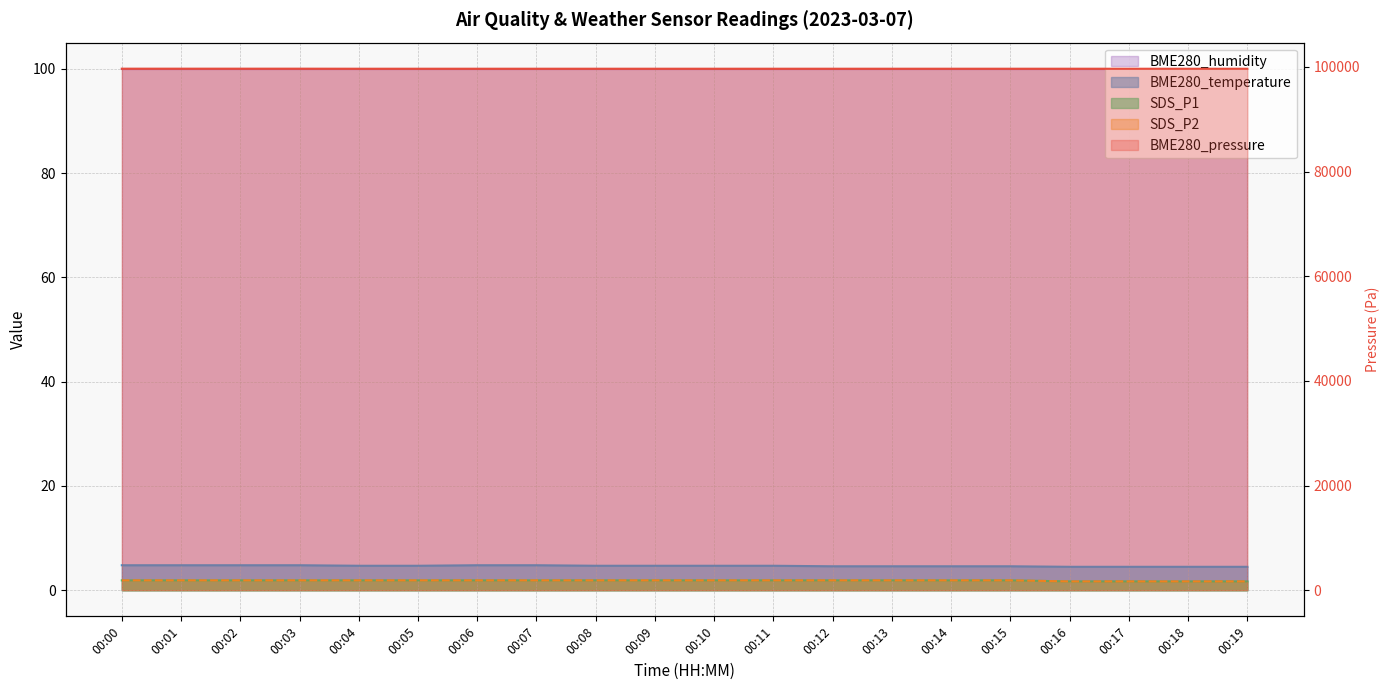

Reading left to right, transcribe all the data shown in this chart.

BME280_pressure: 00:00=99670.0	00:01=99670.0	00:02=99670.0	00:03=99670.0	00:04=99660.0	00:05=99660.0	00:06=99660.0	00:07=99660.0	00:08=99660.0	00:09=99660.0	00:10=99660.0	00:11=99660.0	00:12=99660.0	00:13=99660.0	00:14=99660.0	00:15=99660.0	00:16=99660.0	00:17=99660.0	00:18=99660.0	00:19=99660.0
BME280_temperature: 00:00=4.8	00:01=4.8	00:02=4.8	00:03=4.8	00:04=4.7	00:05=4.7	00:06=4.8	00:07=4.8	00:08=4.7	00:09=4.7	00:10=4.7	00:11=4.7	00:12=4.6	00:13=4.6	00:14=4.6	00:15=4.6	00:16=4.5	00:17=4.5	00:18=4.5	00:19=4.5
SDS_P1: 00:00=1.9	00:01=1.9	00:02=1.9	00:03=1.9	00:04=1.9	00:05=1.9	00:06=1.9	00:07=1.9	00:08=1.9	00:09=1.9	00:10=1.9	00:11=1.9	00:12=1.9	00:13=1.9	00:14=1.9	00:15=1.9	00:16=1.7	00:17=1.7	00:18=1.7	00:19=1.7
SDS_P2: 00:00=1.9	00:01=1.9	00:02=1.9	00:03=1.9	00:04=1.9	00:05=1.9	00:06=1.9	00:07=1.9	00:08=1.9	00:09=1.9	00:10=1.9	00:11=1.9	00:12=1.9	00:13=1.9	00:14=1.9	00:15=1.9	00:16=1.7	00:17=1.7	00:18=1.7	00:19=1.7